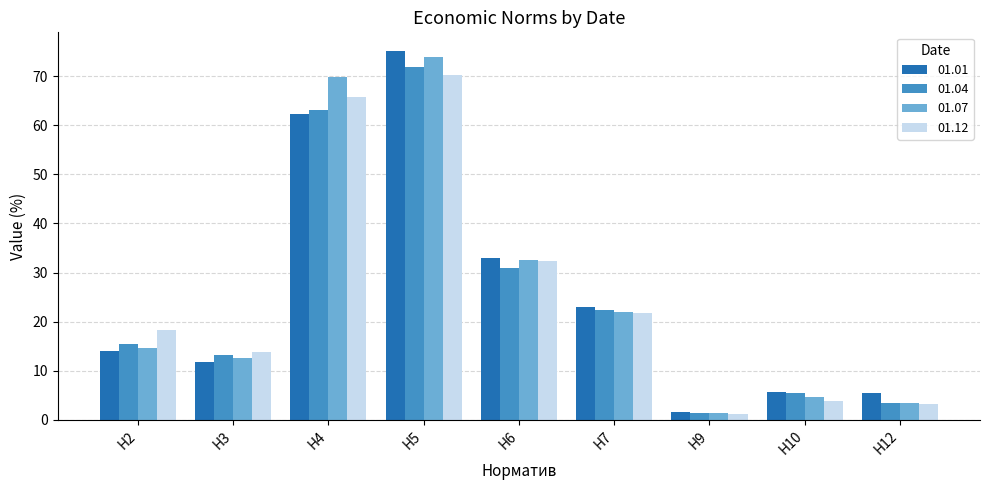

True or false: 01.12 has a value of 3.8 at Н10.

True